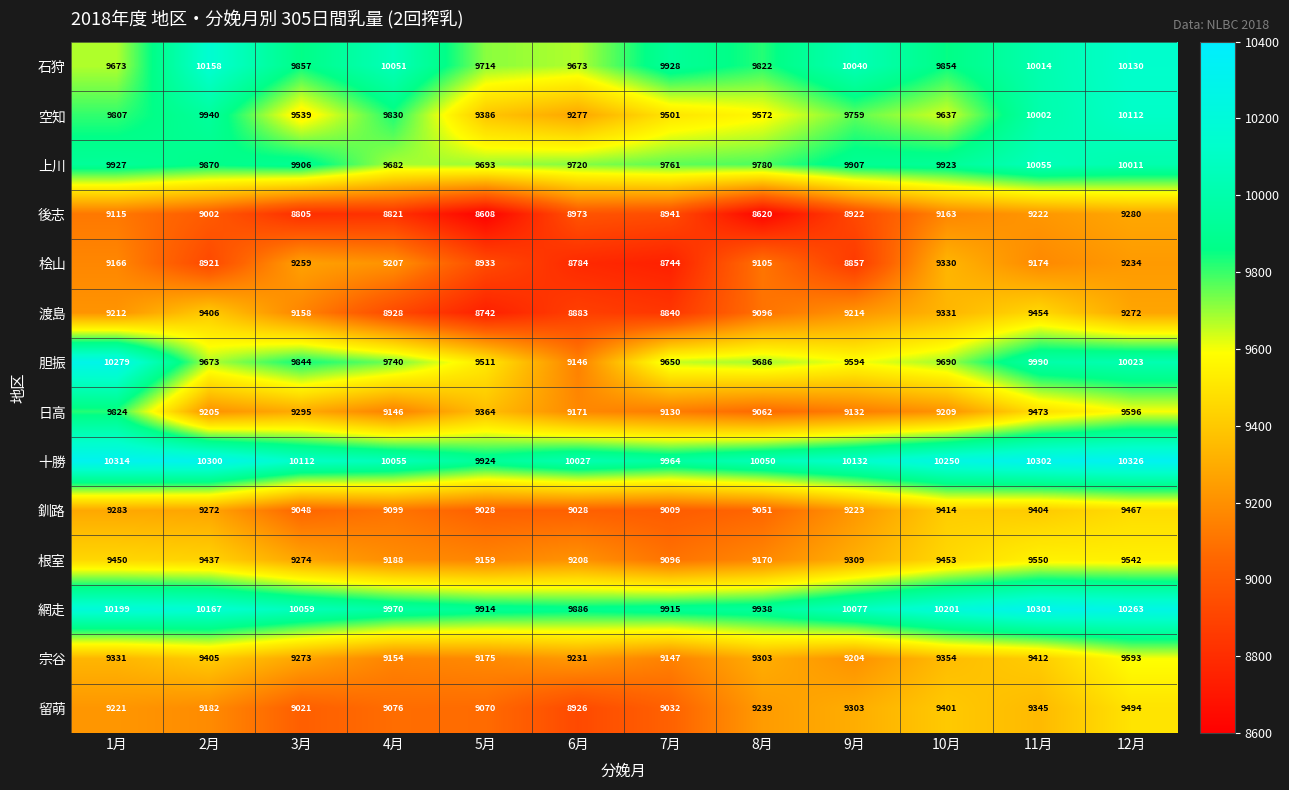

Which series has the largest range (max minus min)?

胆振